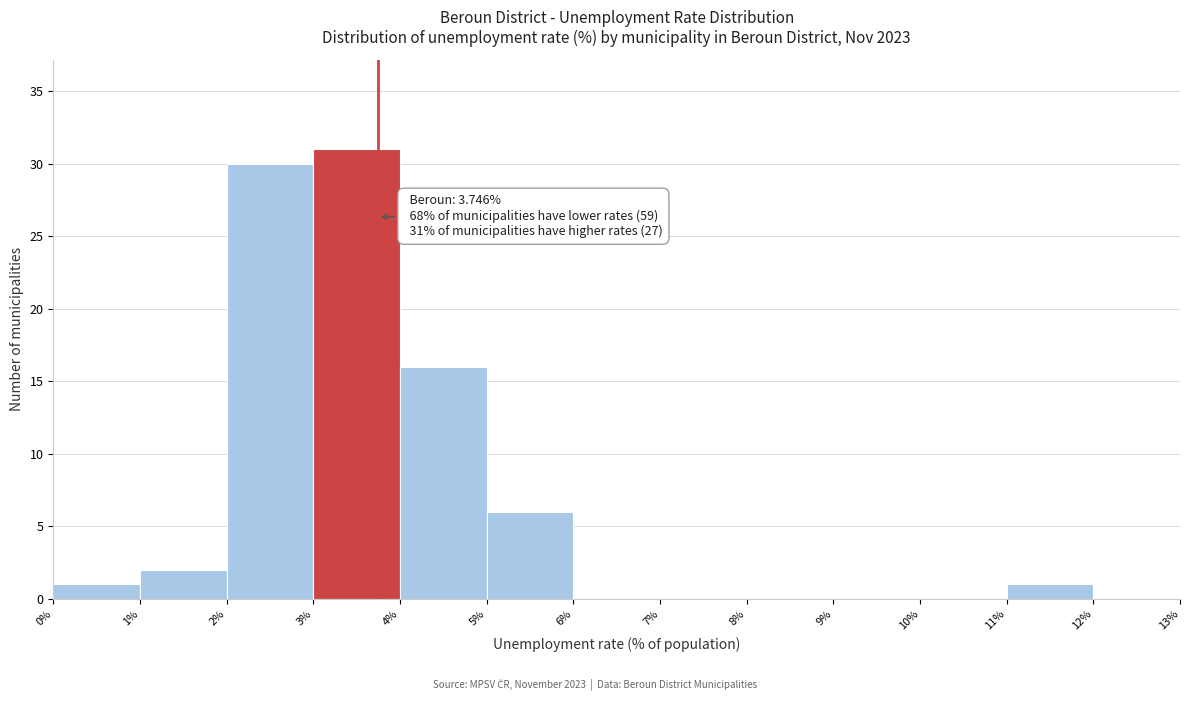

Over which range of the x-axis is the bar tallest?

3% to 4%